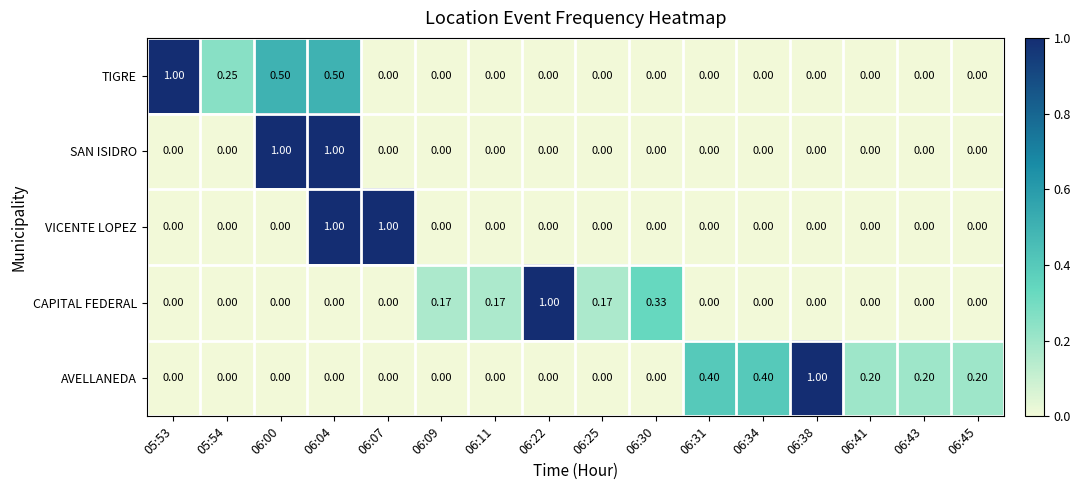

Between 06:07 and 06:11, which series saw the biggest shift?

VICENTE LOPEZ